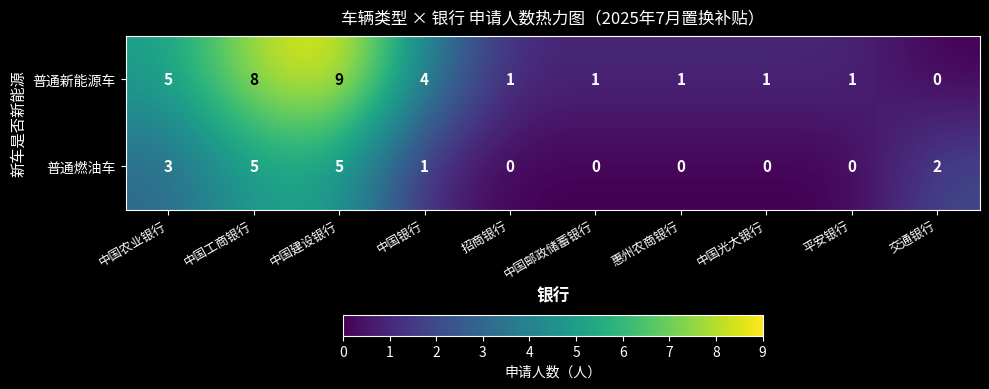

The value of 普通燃油车 at 交通银行 is 2. True or false?

True